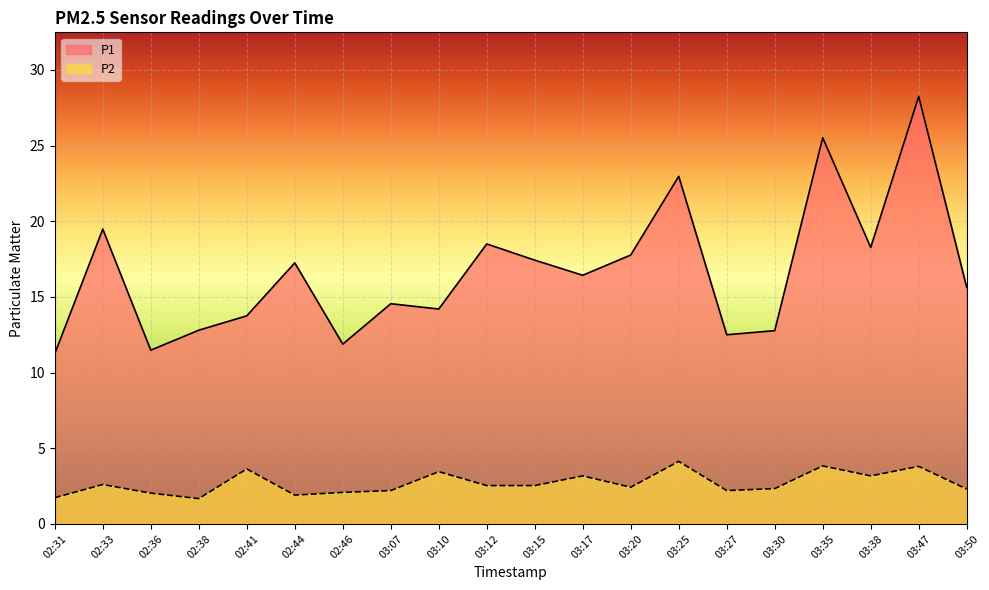

True or false: P1 and P2 intersect in this chart.

False